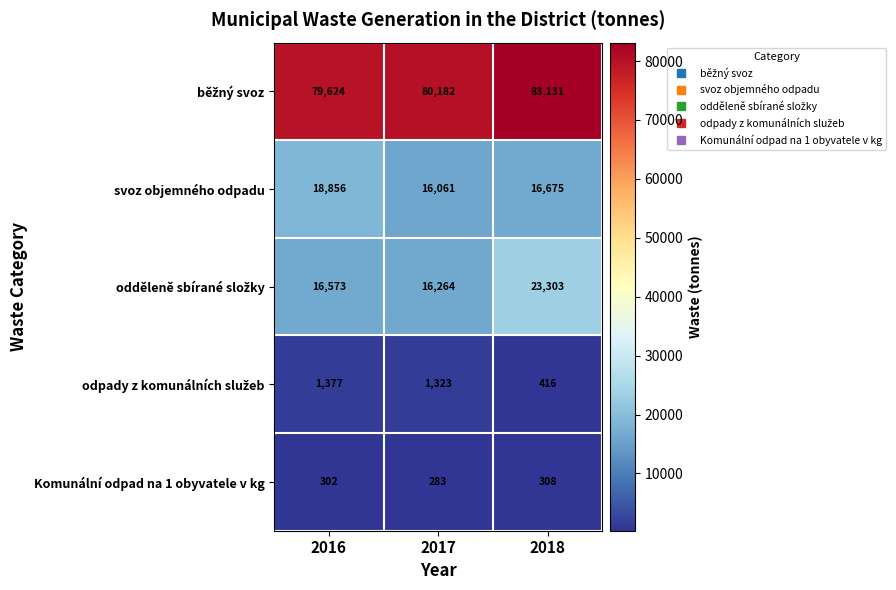

What is the sum of all svoz objemného odpadu values?

51592